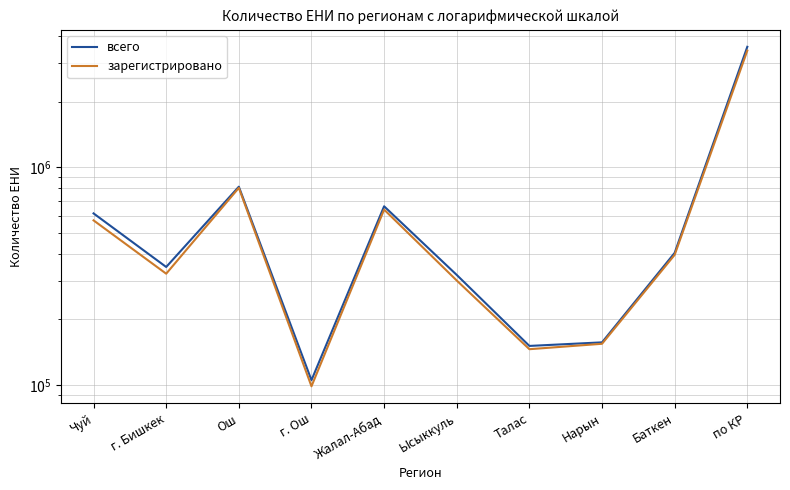

True or false: всего has a value of 31627 at г. Ош.

False